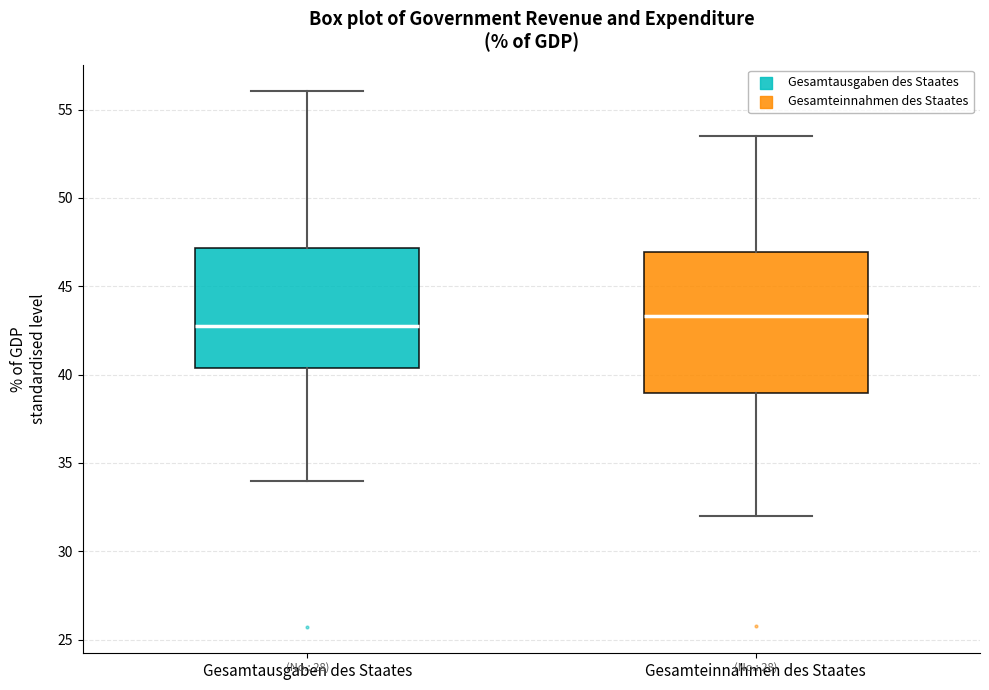

Reading left to right, transcribe this box plot: for each box, give where its median line is, the range the box spans, and where its two whiskers end, as read against the y-axis. The values are not printed on the chart, so give them approximately, as read against the axis.

Gesamtausgaben des Staates: median 42.5, box 40.5 to 47.0, whiskers 34.0 to 56.0
Gesamteinnahmen des Staates: median 43.5, box 39.0 to 47.0, whiskers 32.0 to 53.5